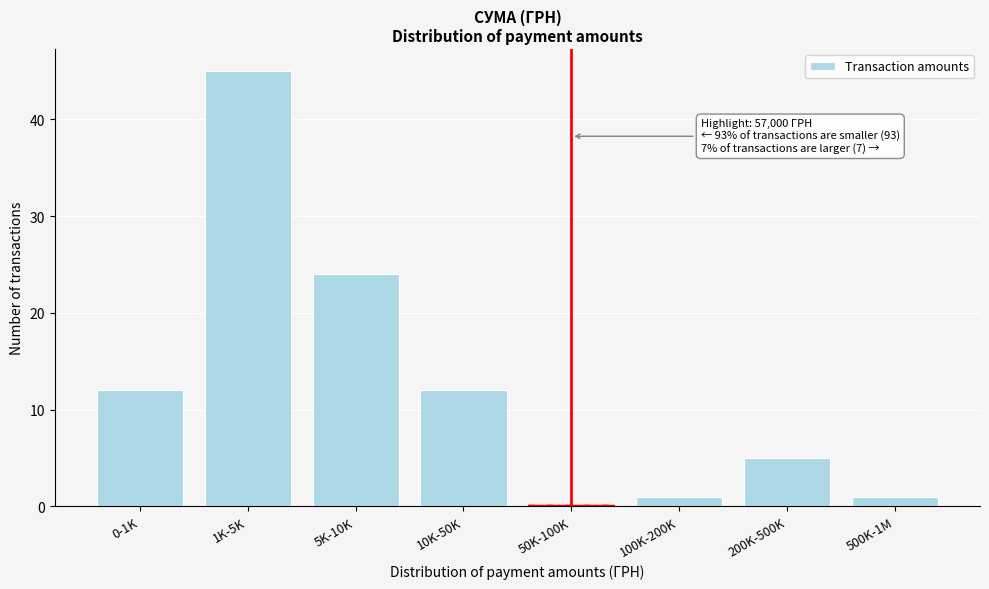

Reading left to right, list all the values displayed in this chart.

0-1K=12	1K-5K=45	5K-10K=24	10K-50K=12	50K-100K=0	100K-200K=1	200K-500K=5	500K-1M=1